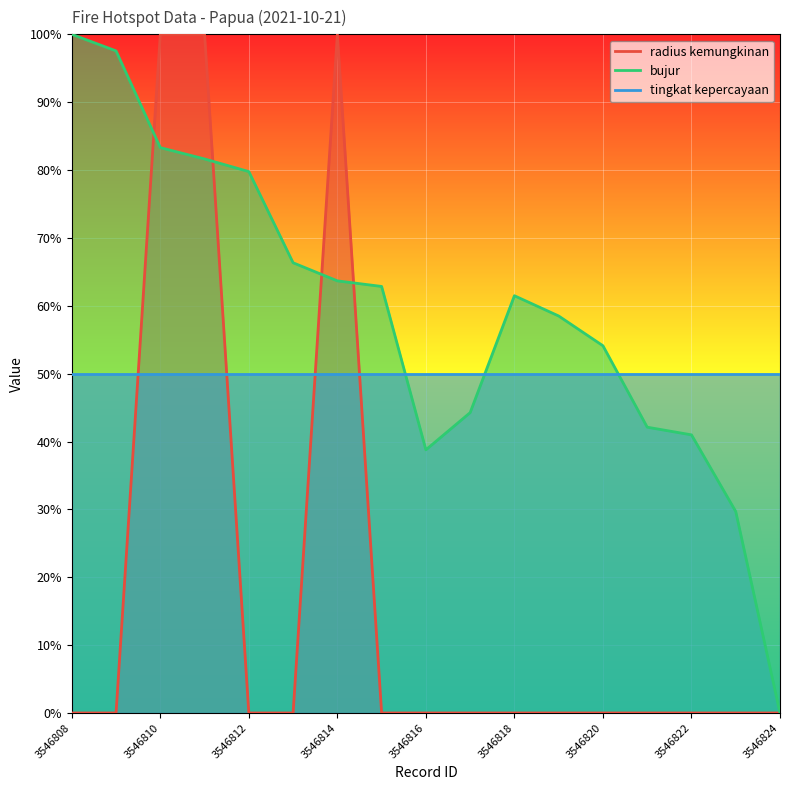

What is the average value of the radius kemungkinan series?

0.2